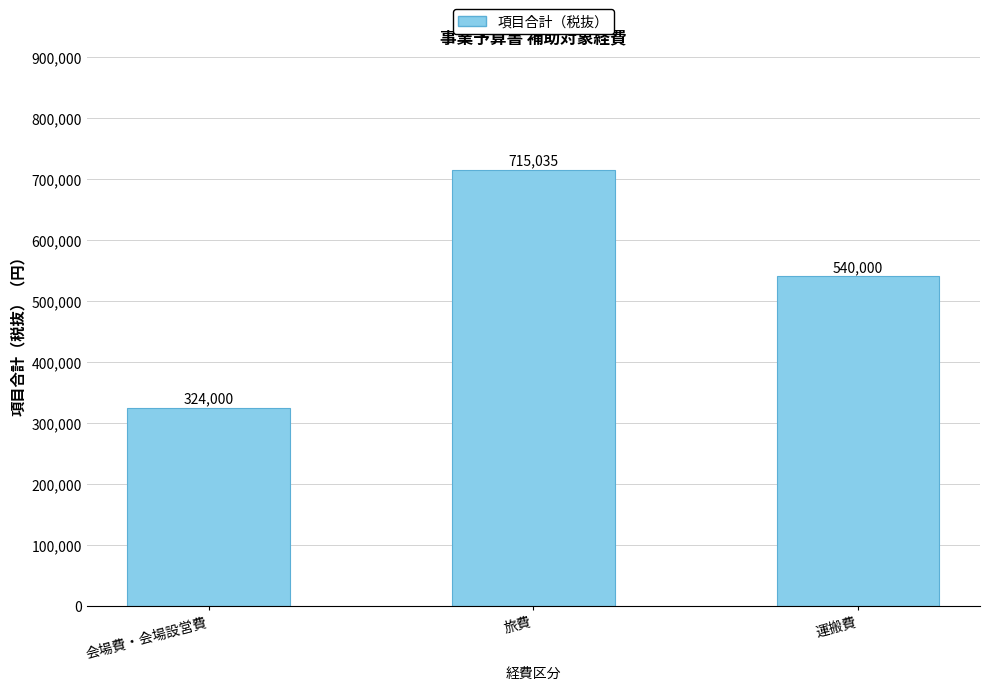

What is the value of the 1st bar from the left?

324000